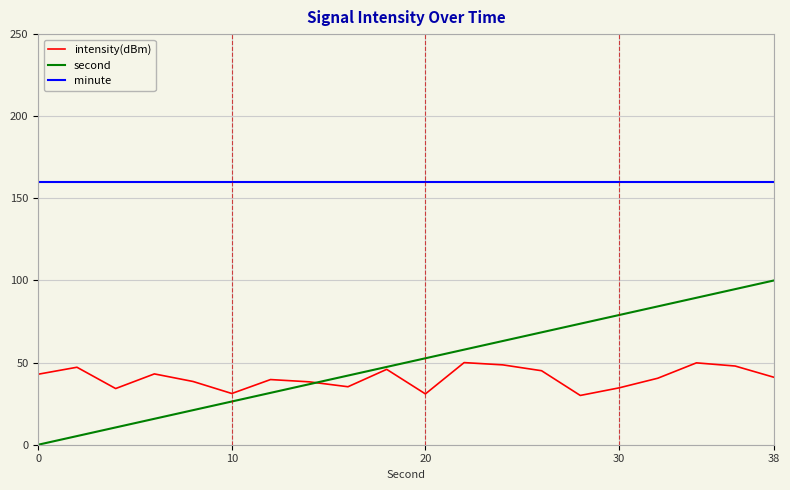

What is the highest value of the intensity(dBm) series?

50.0